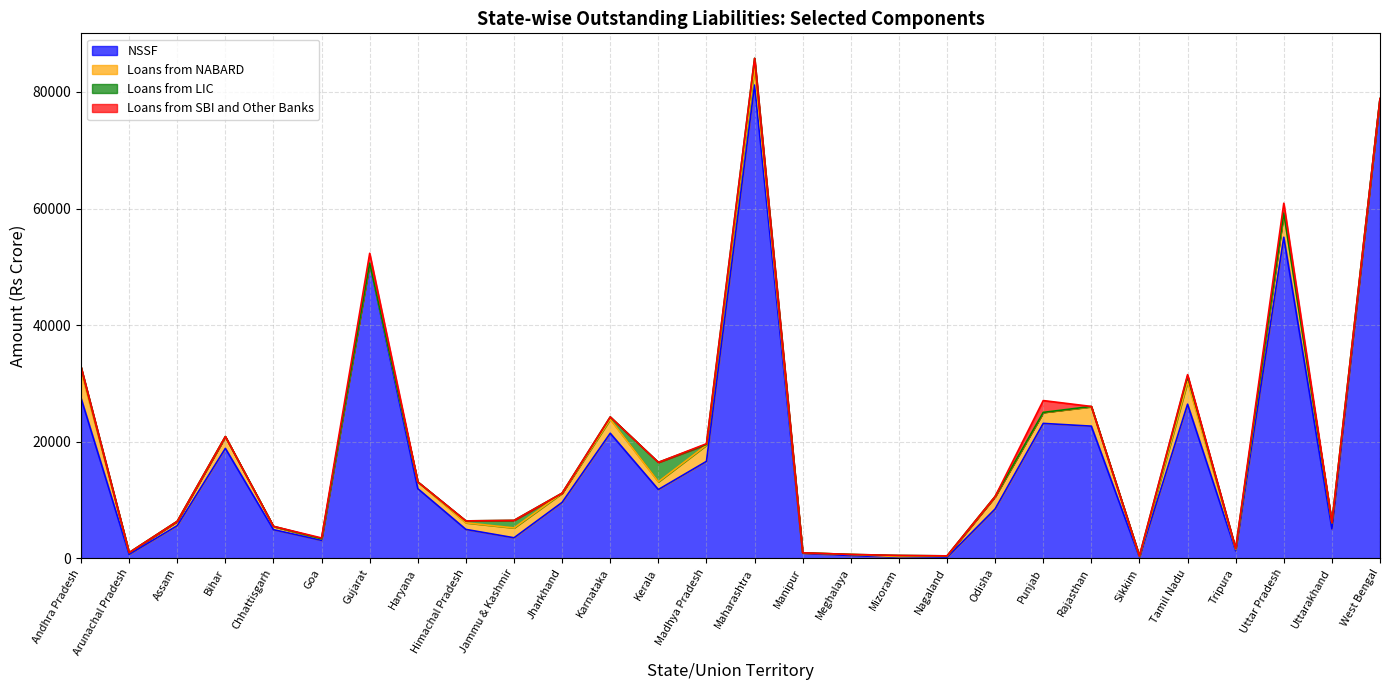

What are all the series names shown in the legend?

NSSF, Loans from NABARD, Loans from LIC, Loans from SBI and Other Banks